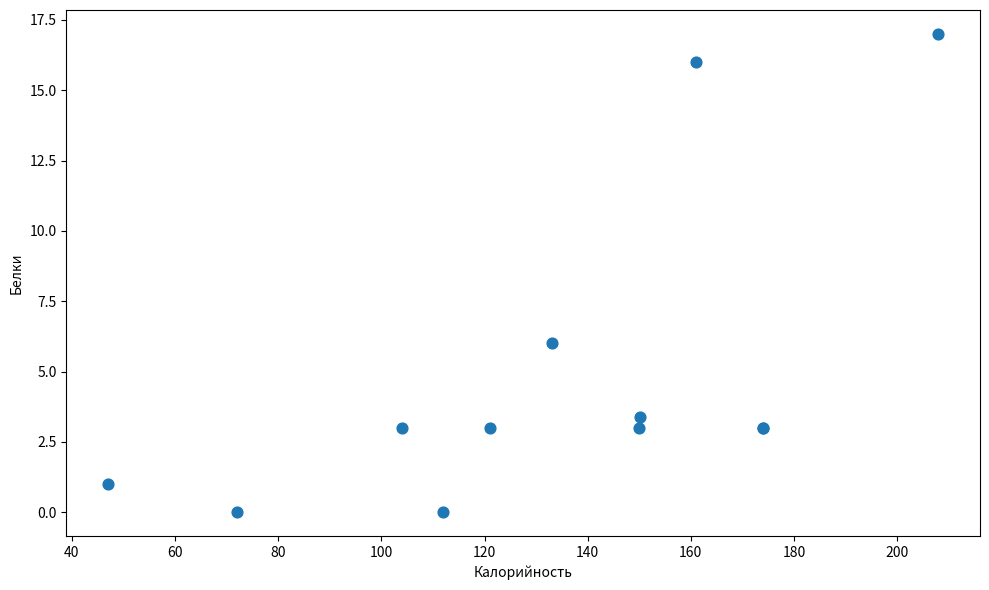

What Y value in the scatter plot is closest to 8?

6.0